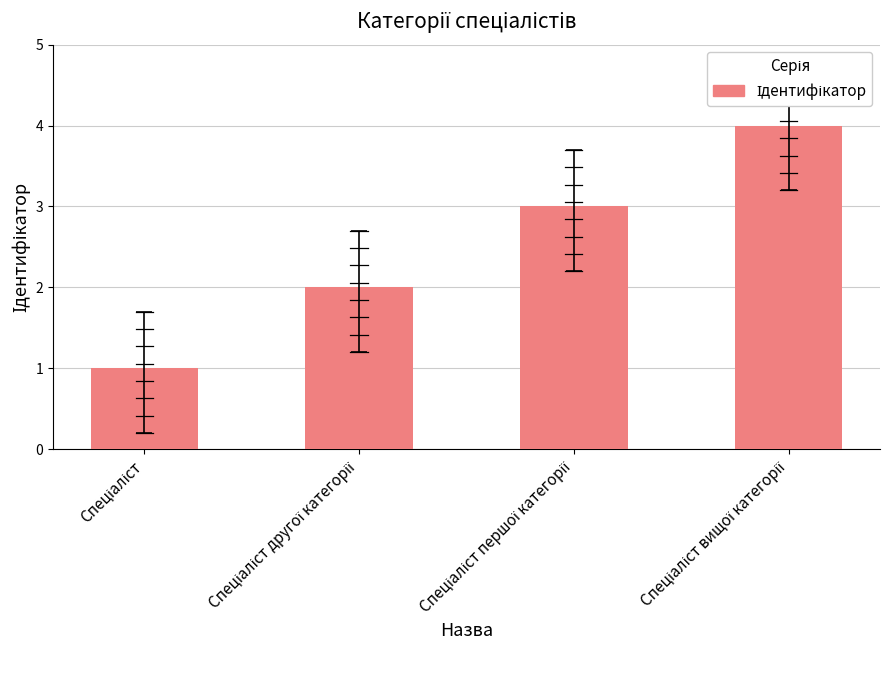

How many values are between 2 and 4?

3